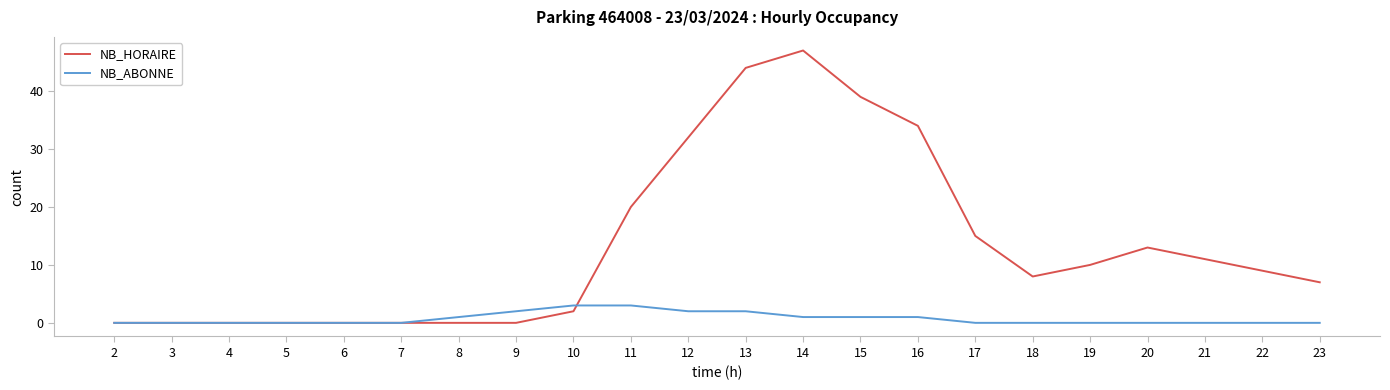

Does the chart have visible grid lines?

No